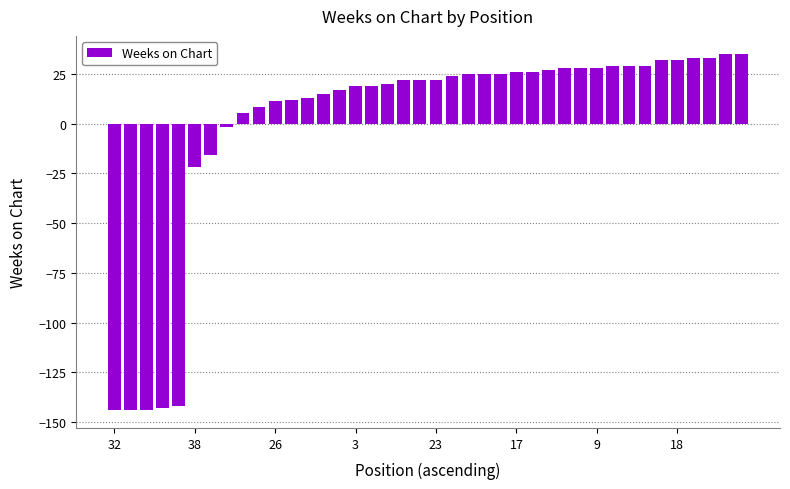

What is the smallest value displayed?

-143.9